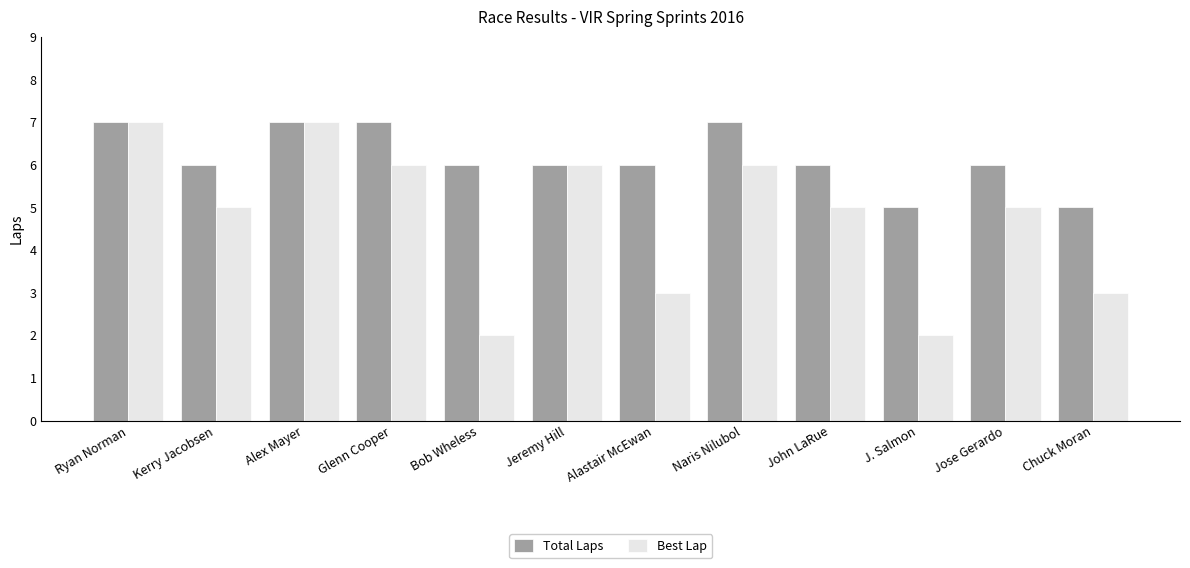

Does the chart contain any negative values?

No